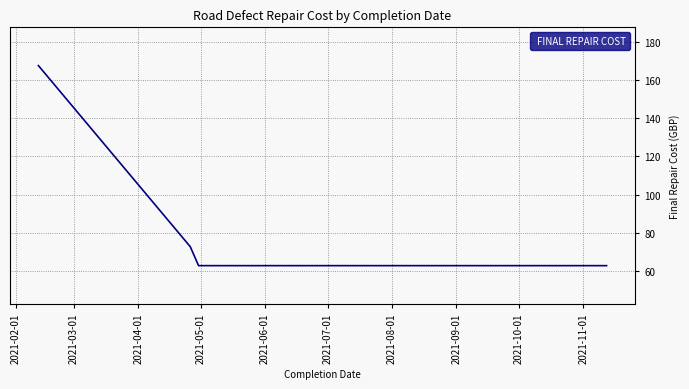

What is the greatest value displayed?

167.5